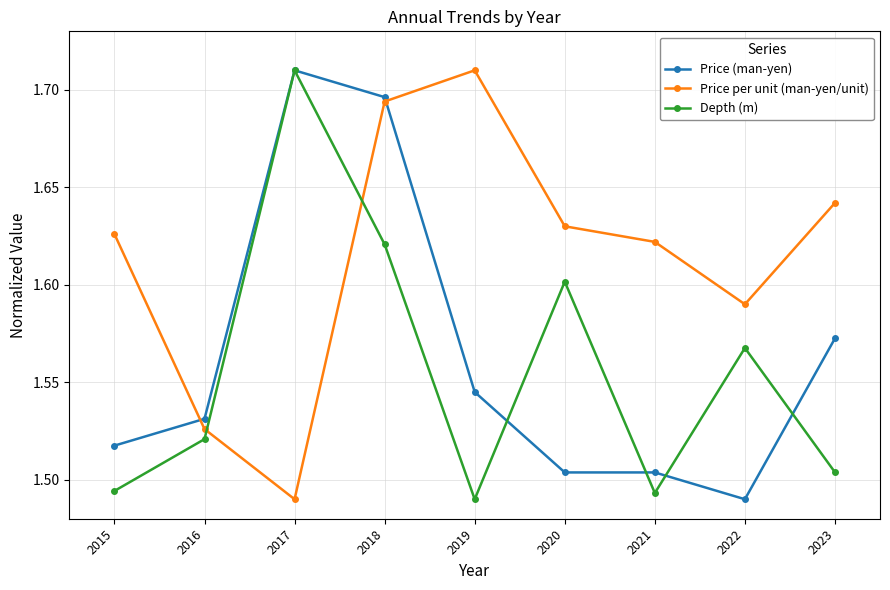

At which label does Depth (m) reach its peak?

2017